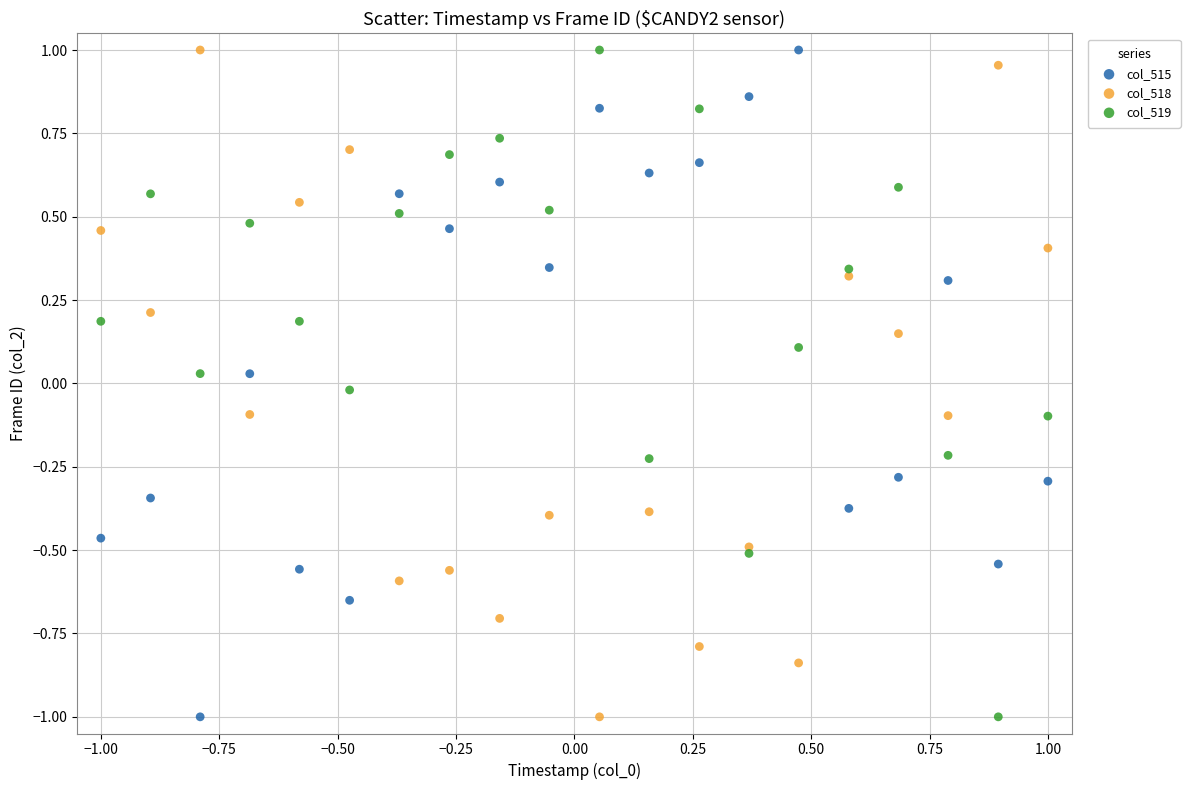

What is the X range (max minus min) for the scatter plot?

2.0